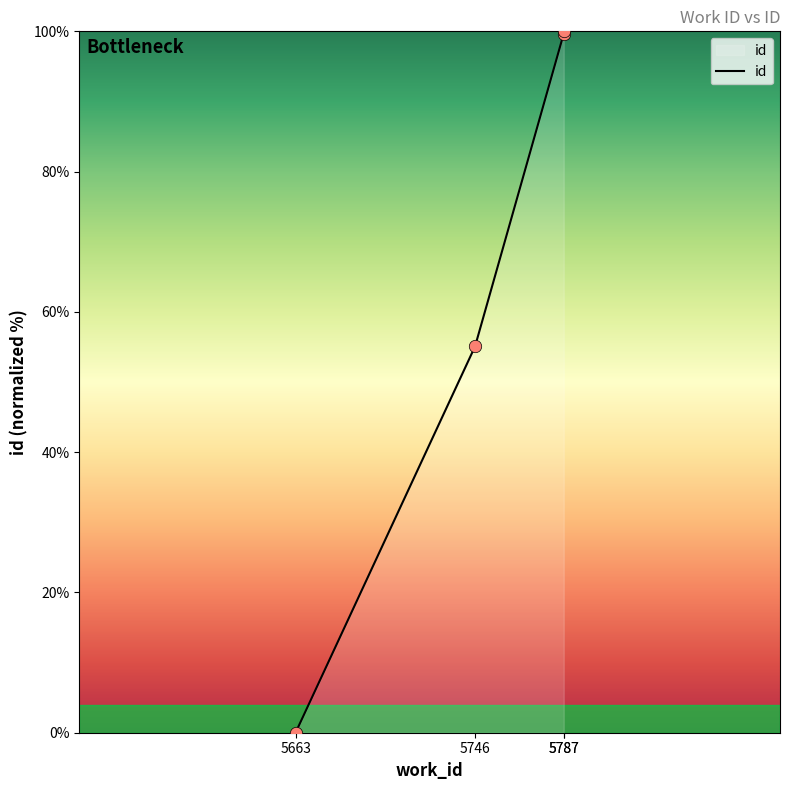

Approximately how many times larger is the value at 5787 compared to 5787?

1.0